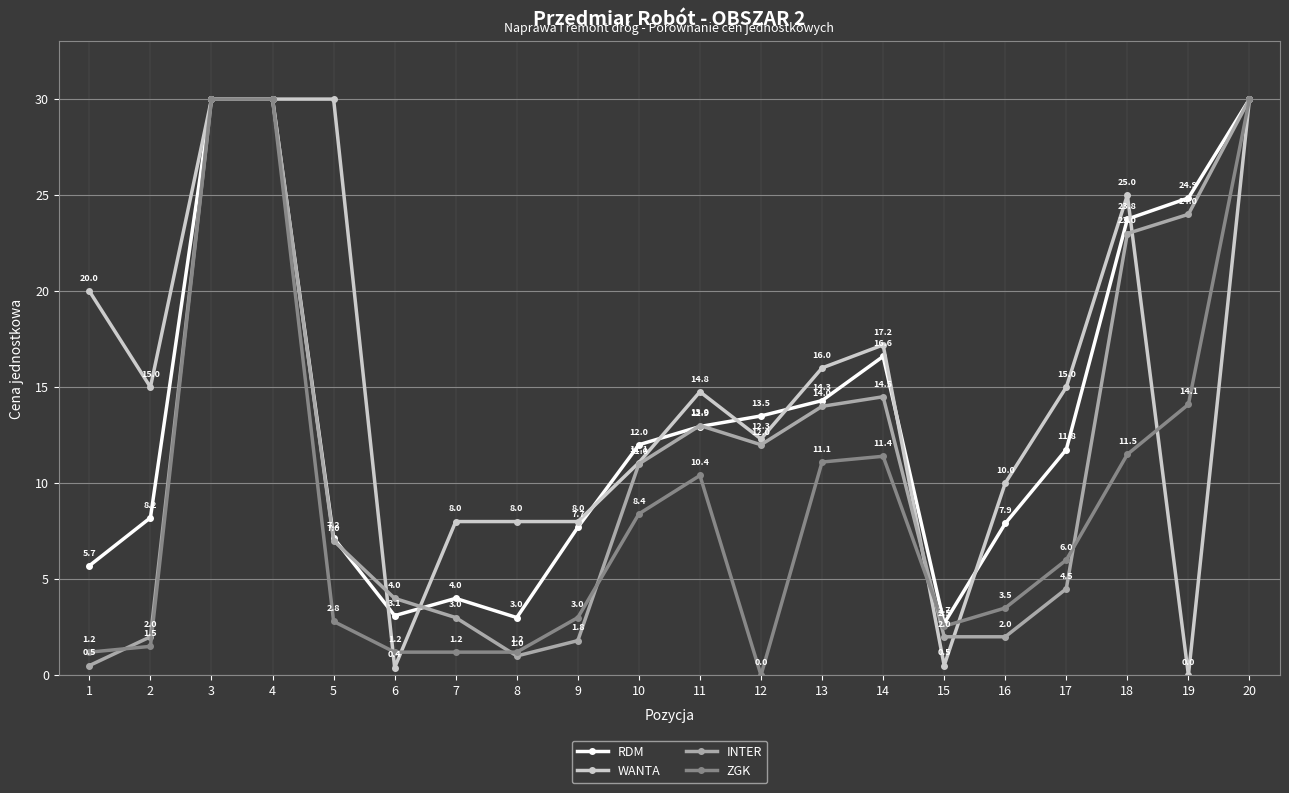

True or false: WANTA has a value of 8.0 at 7.

True